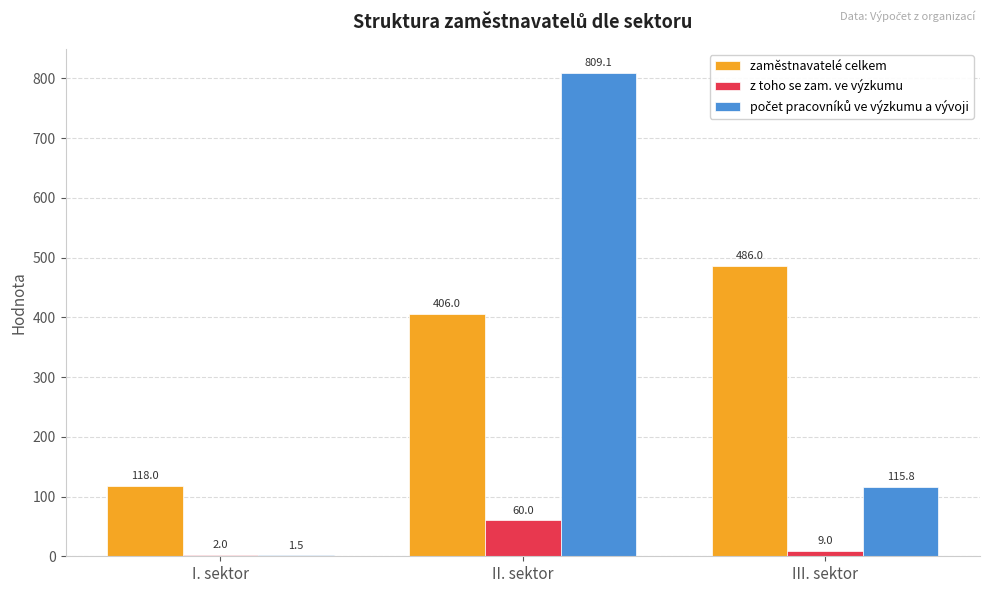

Which series has the largest total across all categories?

zaměstnavatelé celkem